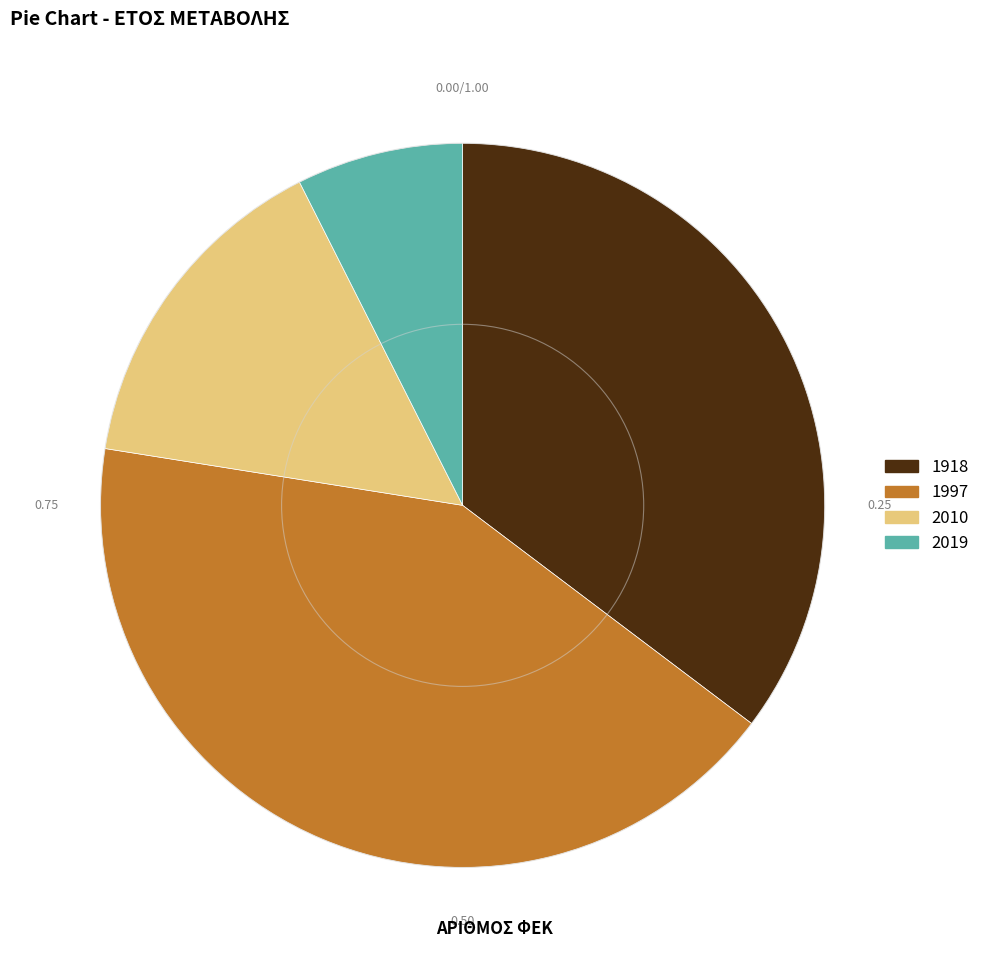

Which has a higher value, 1997 or 1918?

1997